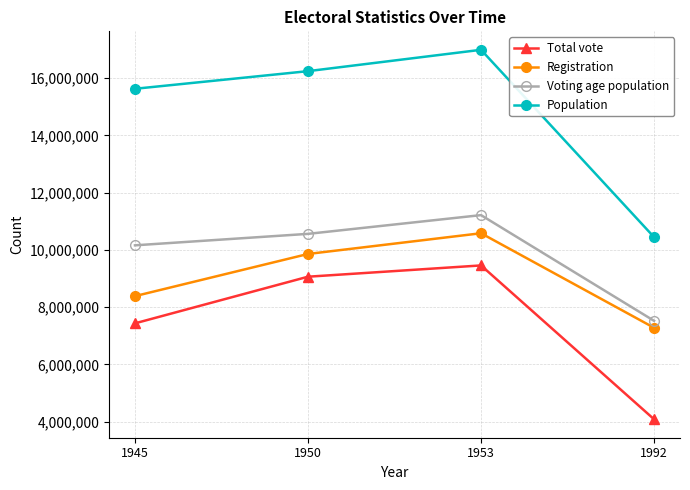

What is the value of the Registration point at the 3rd from the left?

10580648